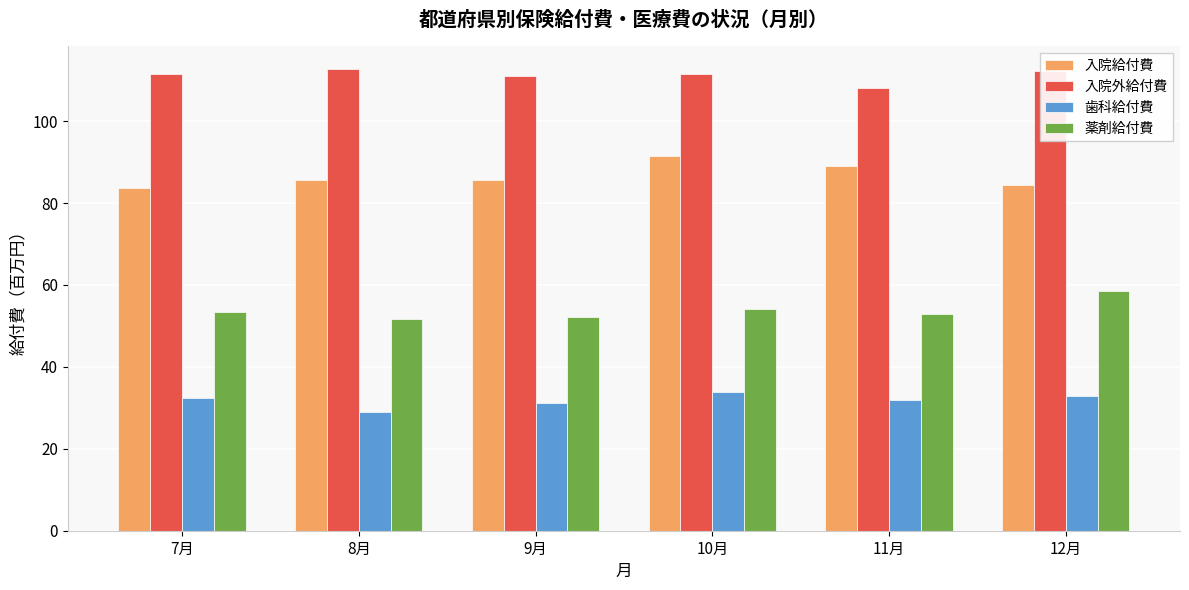

Rank the series by their maximum value, from highest to lowest.

入院外給付費, 入院給付費, 薬剤給付費, 歯科給付費